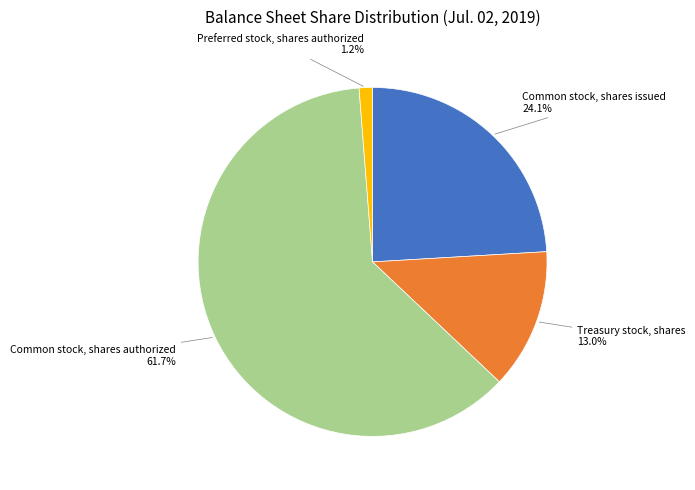

How many segments does this pie chart have?

4